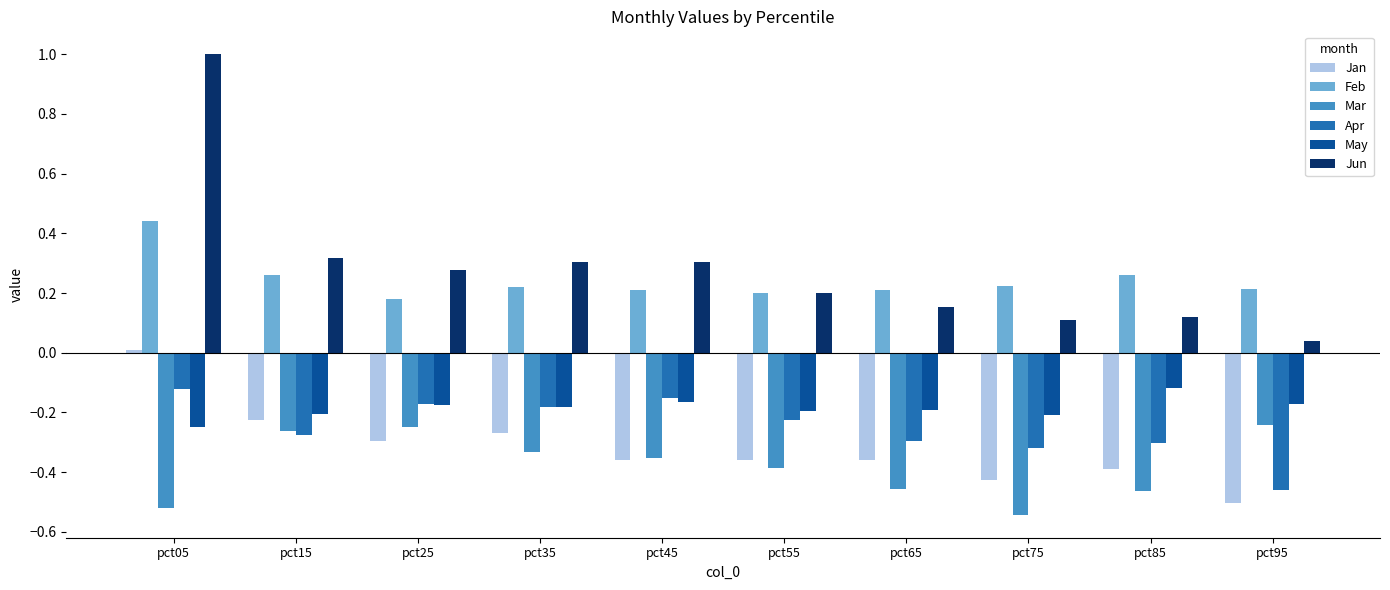

What is the difference between the maximum and minimum values in the Jan series?

0.5